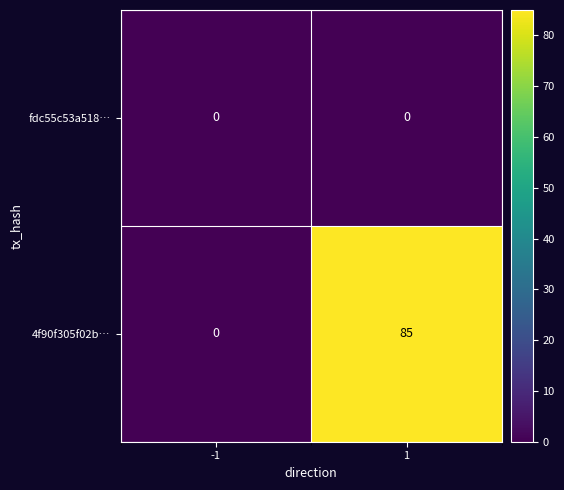

Reading right to left, what are all the values shown in this chart?

fdc55c53a518…: 1=0	-1=0
4f90f305f02b…: 1=85	-1=0